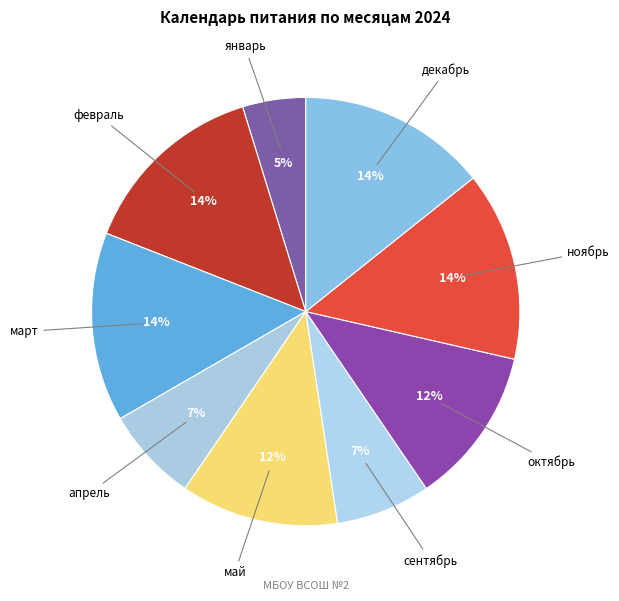

How many slices are in this pie chart?

9